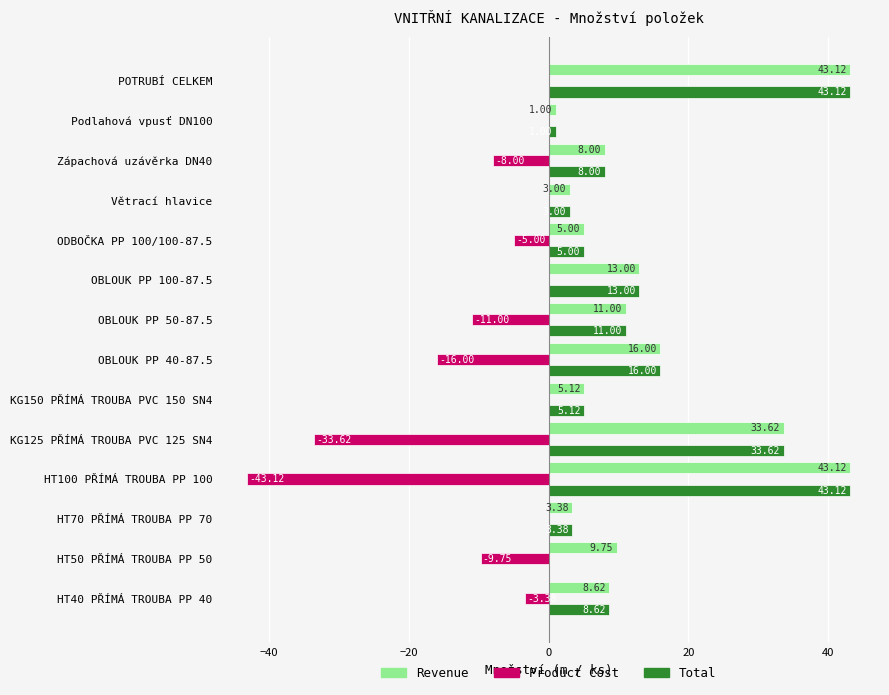

What is the sum of all Product Cost values?

-129.9